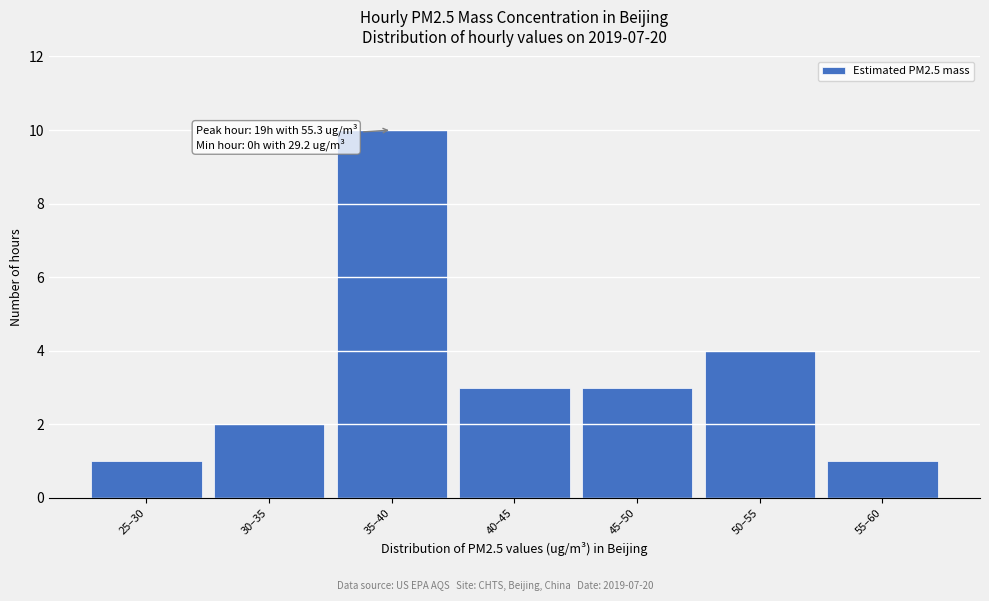

Reading right to left, list all the values displayed in this chart.

1	4	3	3	10	2	1